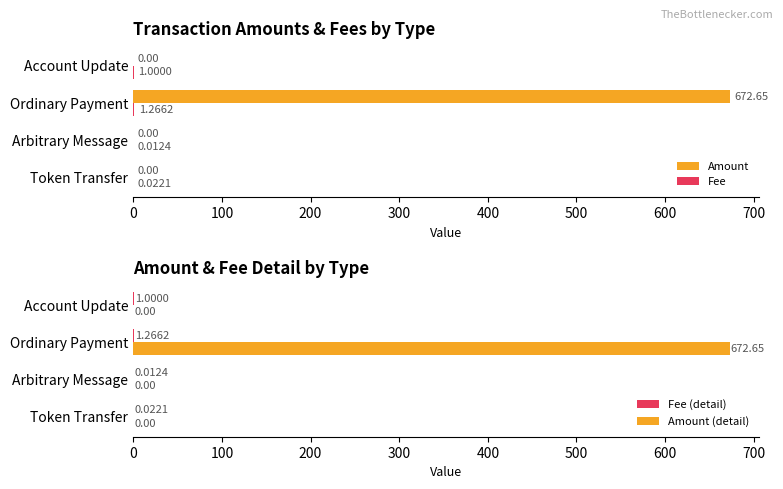

Are the bars grouped side by side (vs. stacked)?

Yes